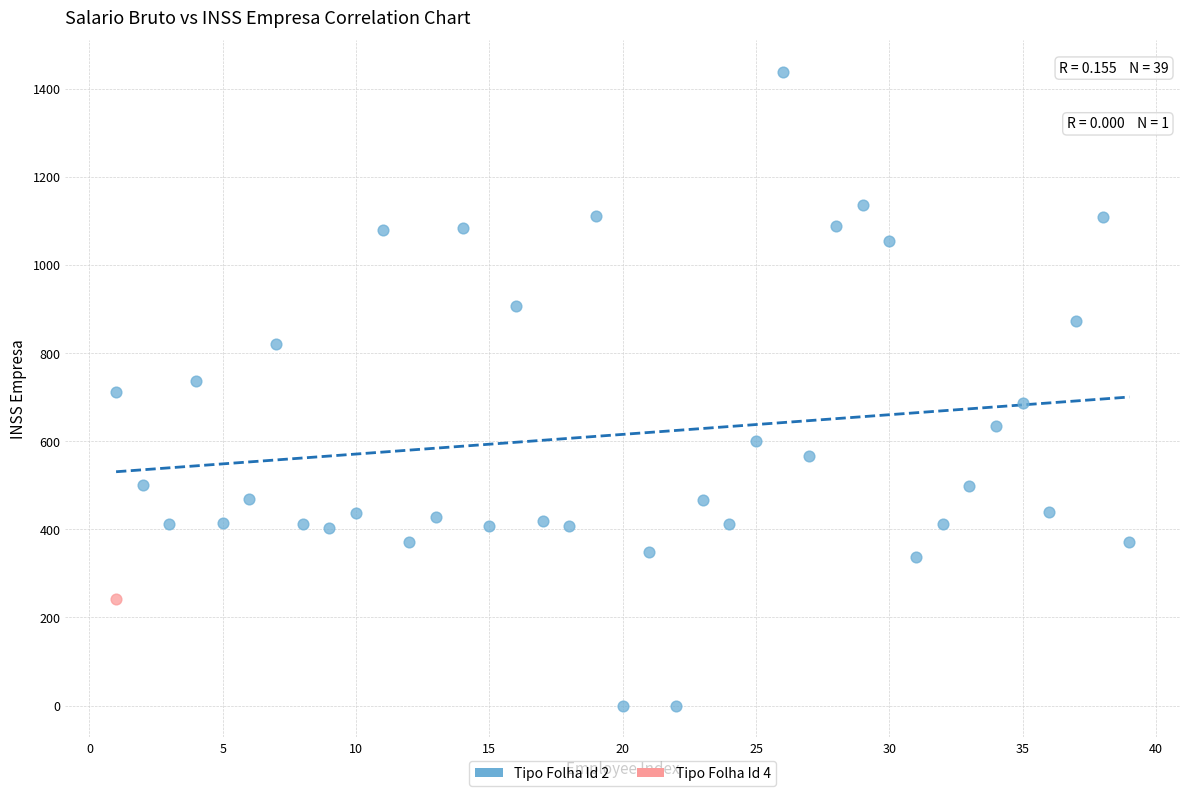

What are all the series names shown in the legend?

Tipo Folha Id 2, Tipo Folha Id 4